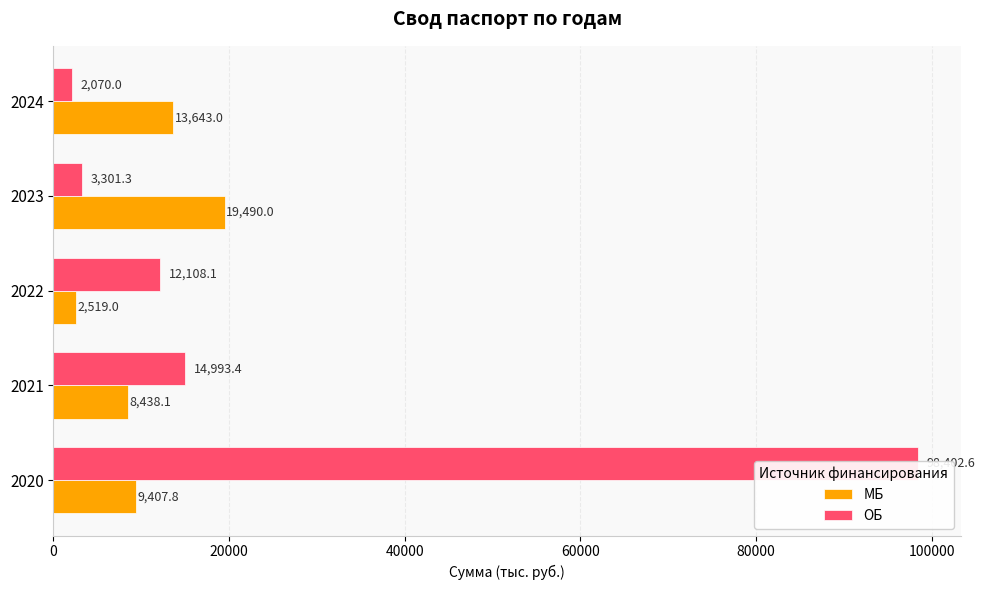

What are all the series names shown in the legend?

МБ, ОБ